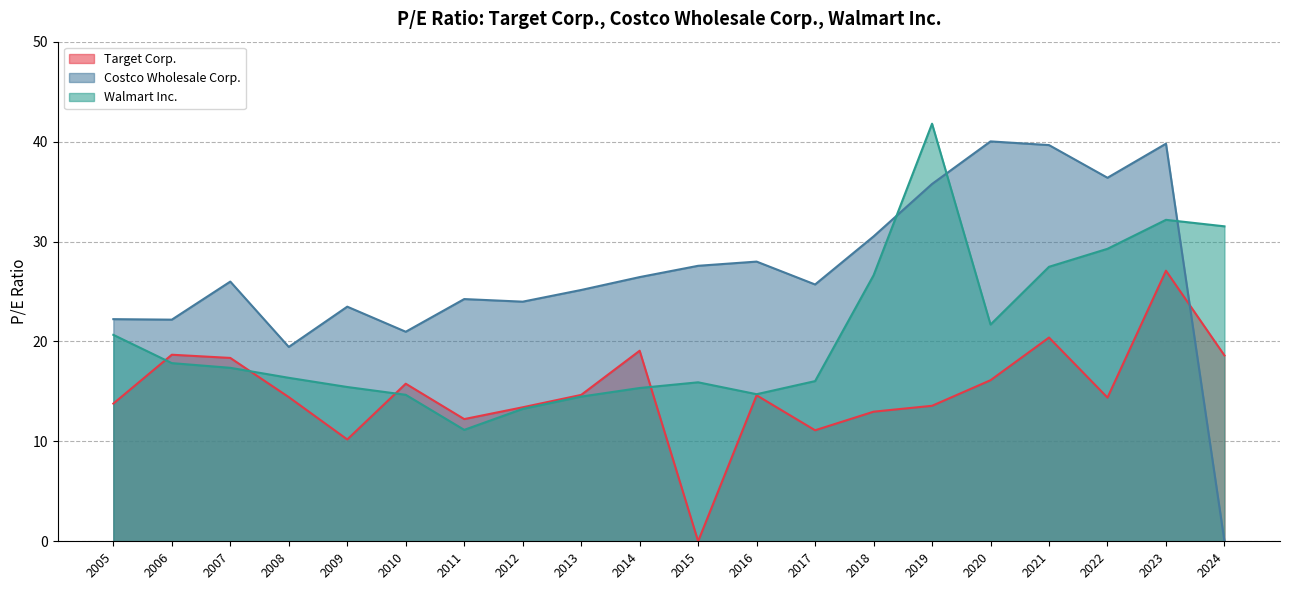

How many positive values does the Costco Wholesale Corp. series have?

19